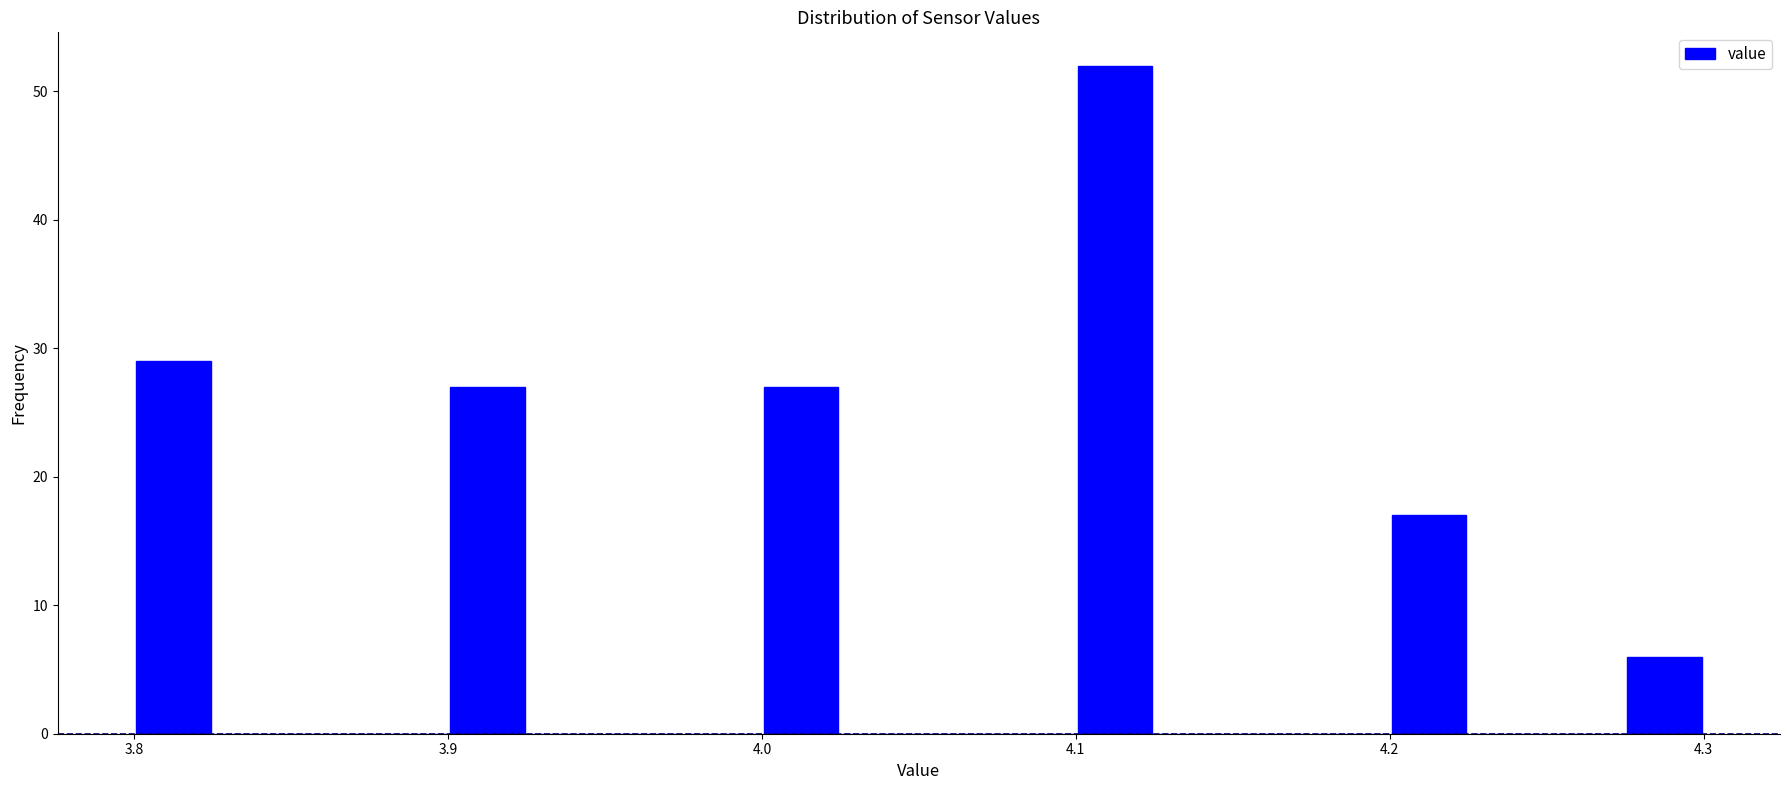

Read against the x-axis, roughly where is the centre of the tallest bar?

4.11